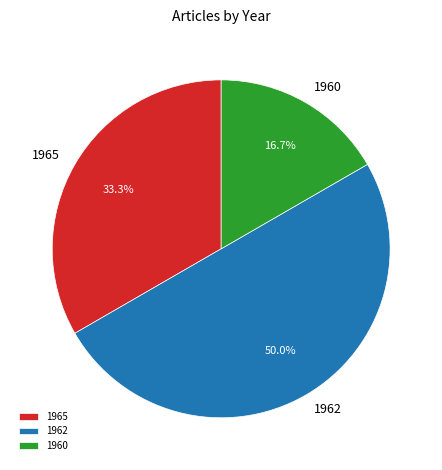

Between 1960 and 1965, which is larger?

1965